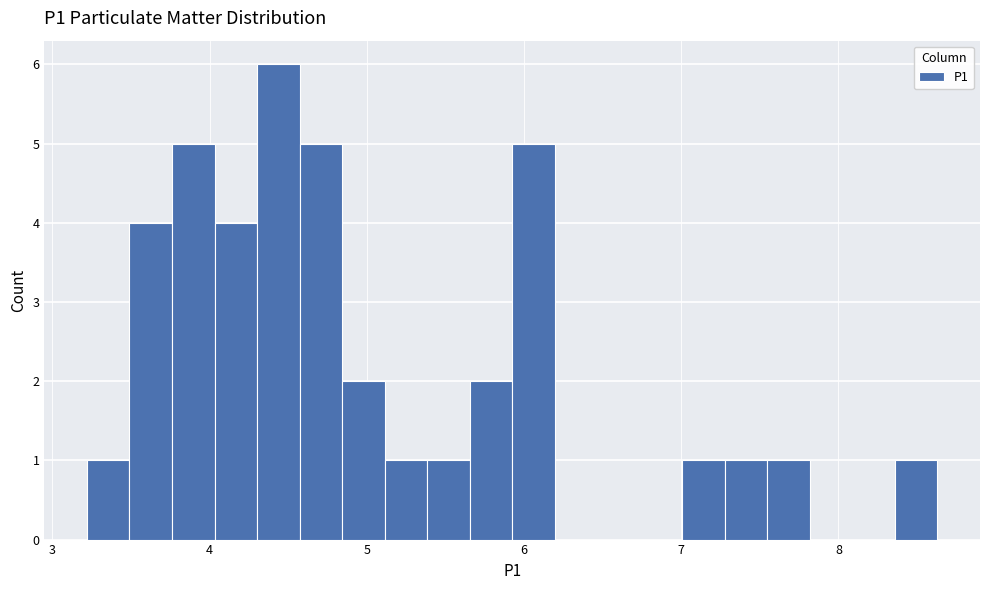

Read against the x-axis, roughly where is the centre of the tallest bar?

4.4